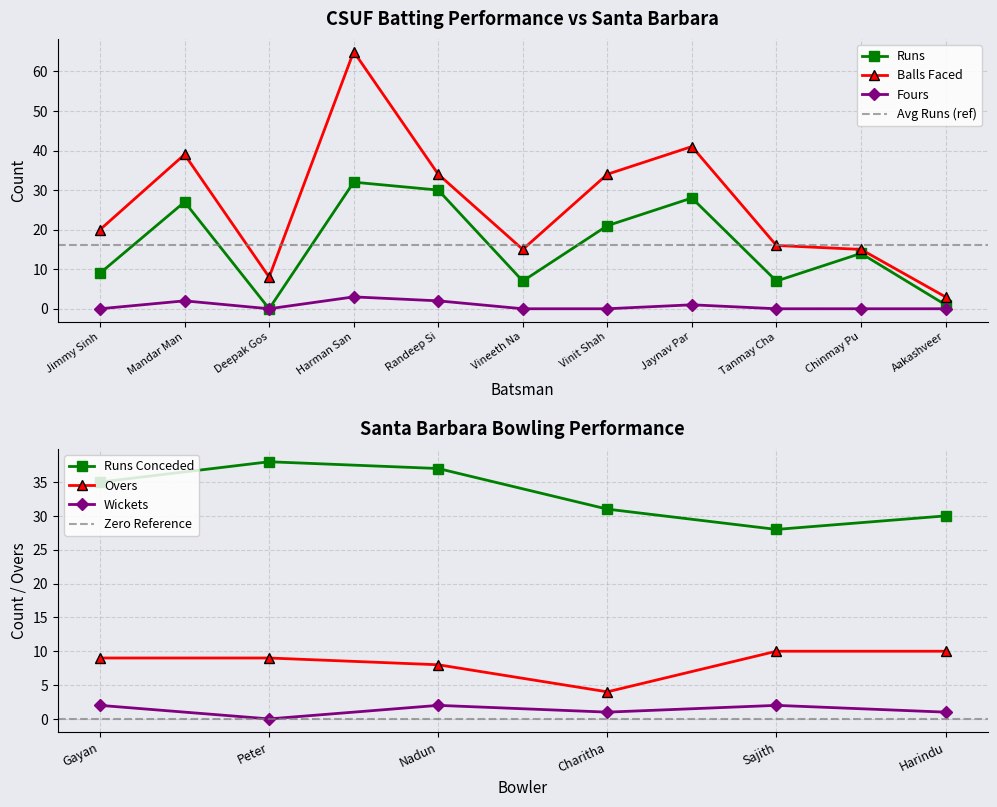

The value of Balls at Randeep Si is 34. True or false?

True